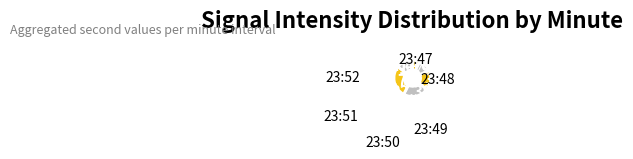

Rank the categories by value from highest to lowest.

23:51, 23:50, 23:49, 23:52, 23:48, 23:47